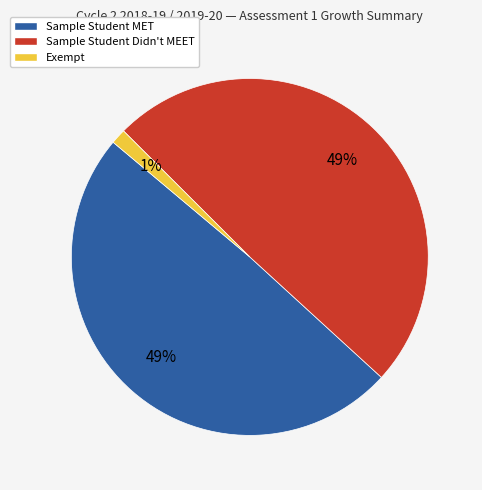

Do Exempt and Sample Student Didn't MEET together represent more than half of the pie?

Yes